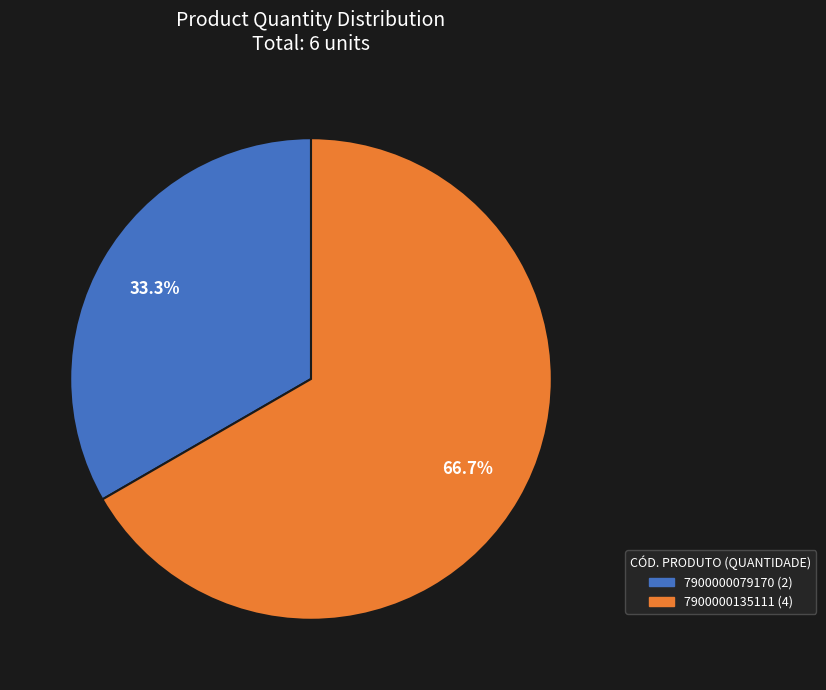

To the nearest percent, what percentage of the pie is 7900000135111?

67%